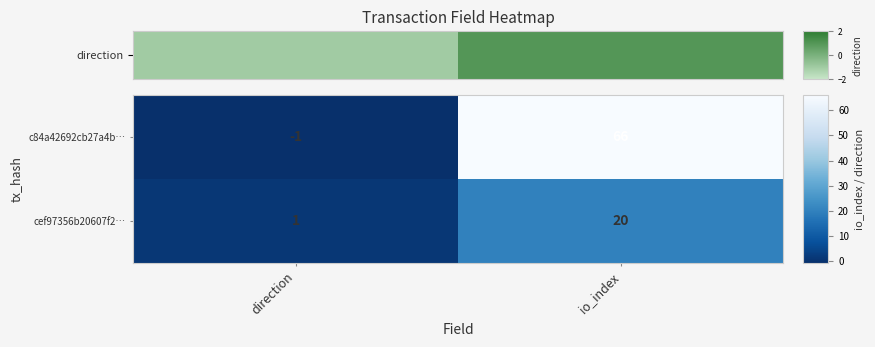

What value does the c84a42692cb27a4b… series have at io_index?

66